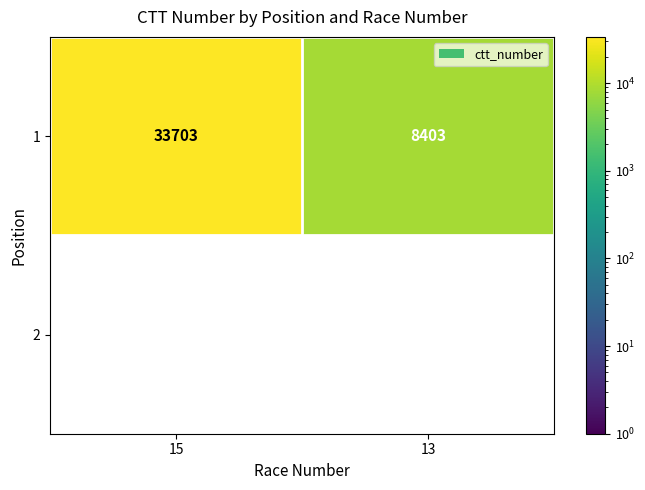

Which series has the largest range (max minus min)?

1